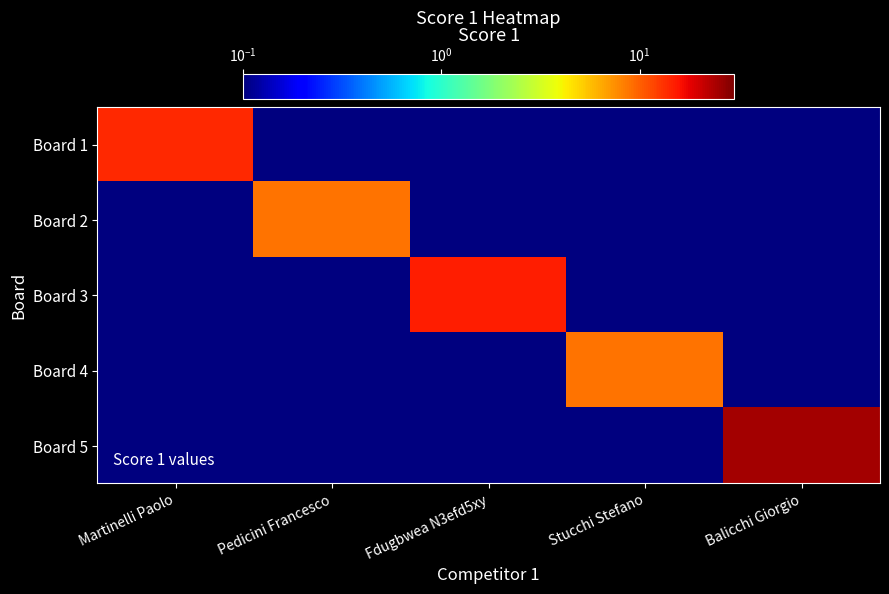

Reading right to left, list all the values displayed in this chart.

Board 1: Balicchi Giorgio=0.1	Stucchi Stefano=0.1	Fdugbwea N3efd5xy=0.1	Pedicini Francesco=0.1	Martinelli Paolo=14.0
Board 2: Balicchi Giorgio=0.1	Stucchi Stefano=0.1	Fdugbwea N3efd5xy=0.1	Pedicini Francesco=9.0	Martinelli Paolo=0.1
Board 3: Balicchi Giorgio=0.1	Stucchi Stefano=0.1	Fdugbwea N3efd5xy=15.0	Pedicini Francesco=0.1	Martinelli Paolo=0.1
Board 4: Balicchi Giorgio=0.1	Stucchi Stefano=9.0	Fdugbwea N3efd5xy=0.1	Pedicini Francesco=0.1	Martinelli Paolo=0.1
Board 5: Balicchi Giorgio=25.0	Stucchi Stefano=0.1	Fdugbwea N3efd5xy=0.1	Pedicini Francesco=0.1	Martinelli Paolo=0.1